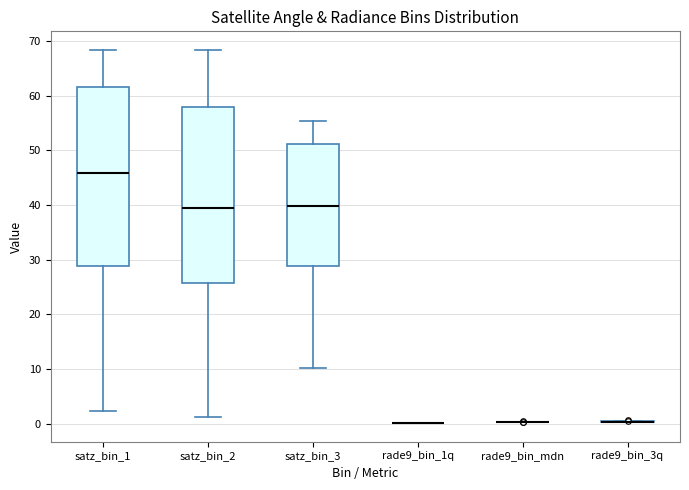

Reading left to right, transcribe this box plot: for each box, give where its median line is, the range the box spans, and where its two whiskers end, as read against the y-axis. The values are not printed on the chart, so give them approximately, as read against the axis.

satz_bin_1: median 46, box 29 to 62, whiskers 2 to 68
satz_bin_2: median 40, box 26 to 58, whiskers 1 to 68
satz_bin_3: median 40, box 29 to 51, whiskers 10 to 55
rade9_bin_1q: box collapsed to a line at 0, whiskers 0 to 0
rade9_bin_mdn: box collapsed to a line at 0, whiskers 0 to 0
rade9_bin_3q: box collapsed to a line at 0, whiskers 0 to 1